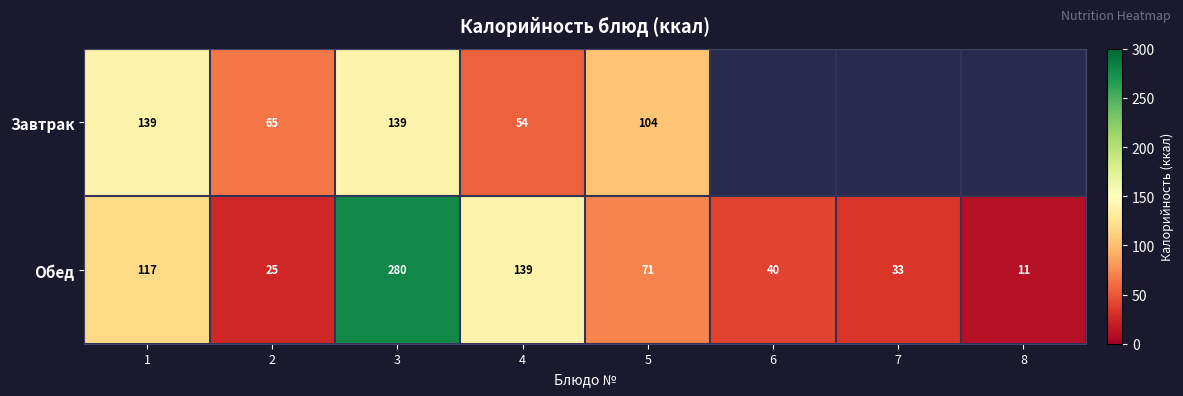

Where is Обед nearest to the value 145?

4